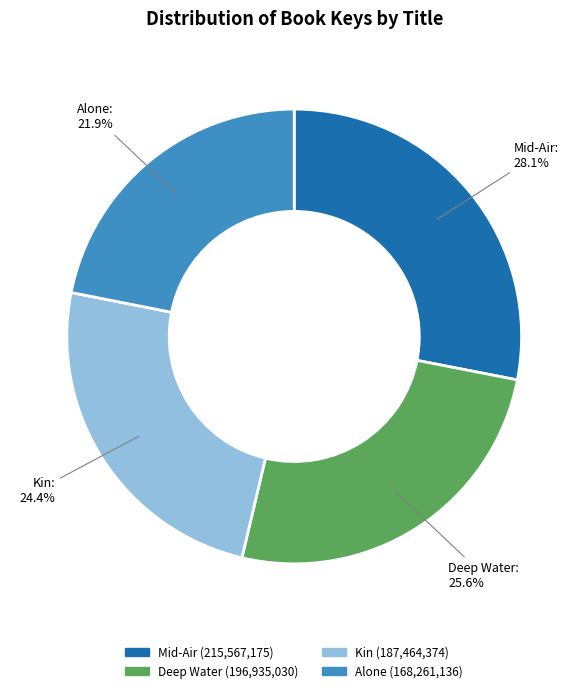

True or false: Alone accounts for 14% of the total.

False